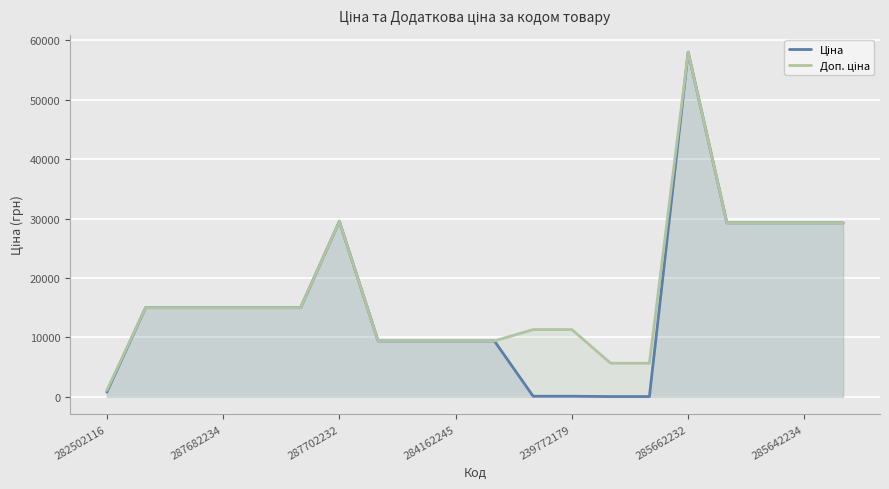

At which category does the chart reach its peak across all series?

285662232